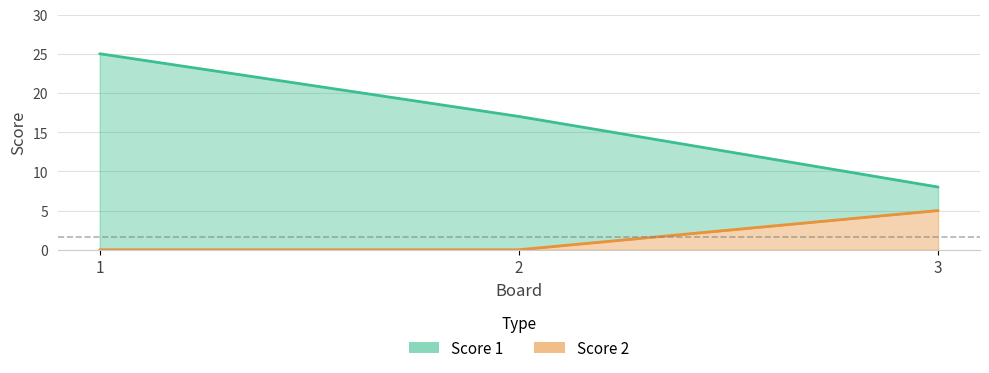

What is the spread (max minus min) of values at 2?

17